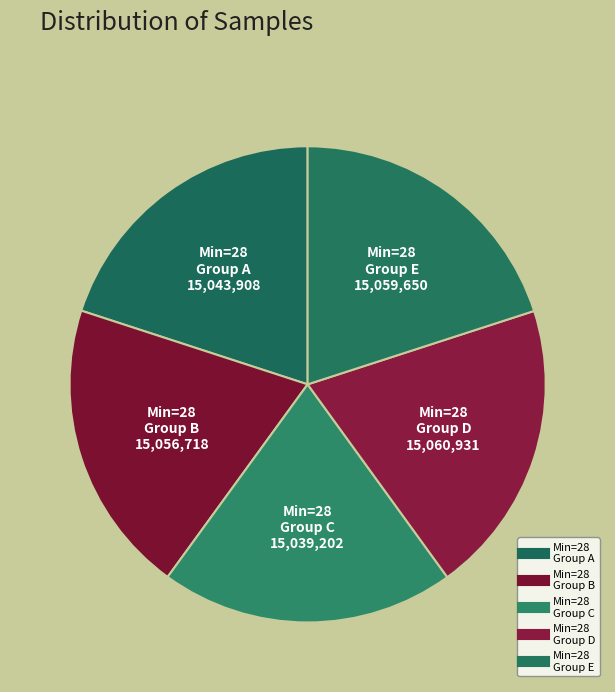

How many segments does this pie chart have?

5